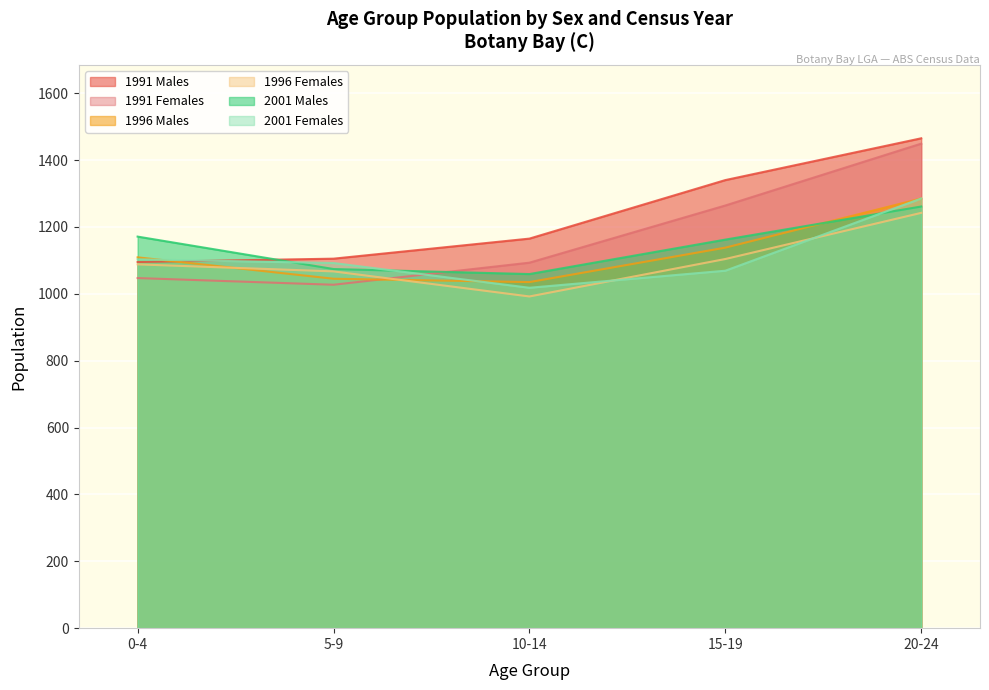

Is it true that 1996 Females equals 1088 at 0-4?

True